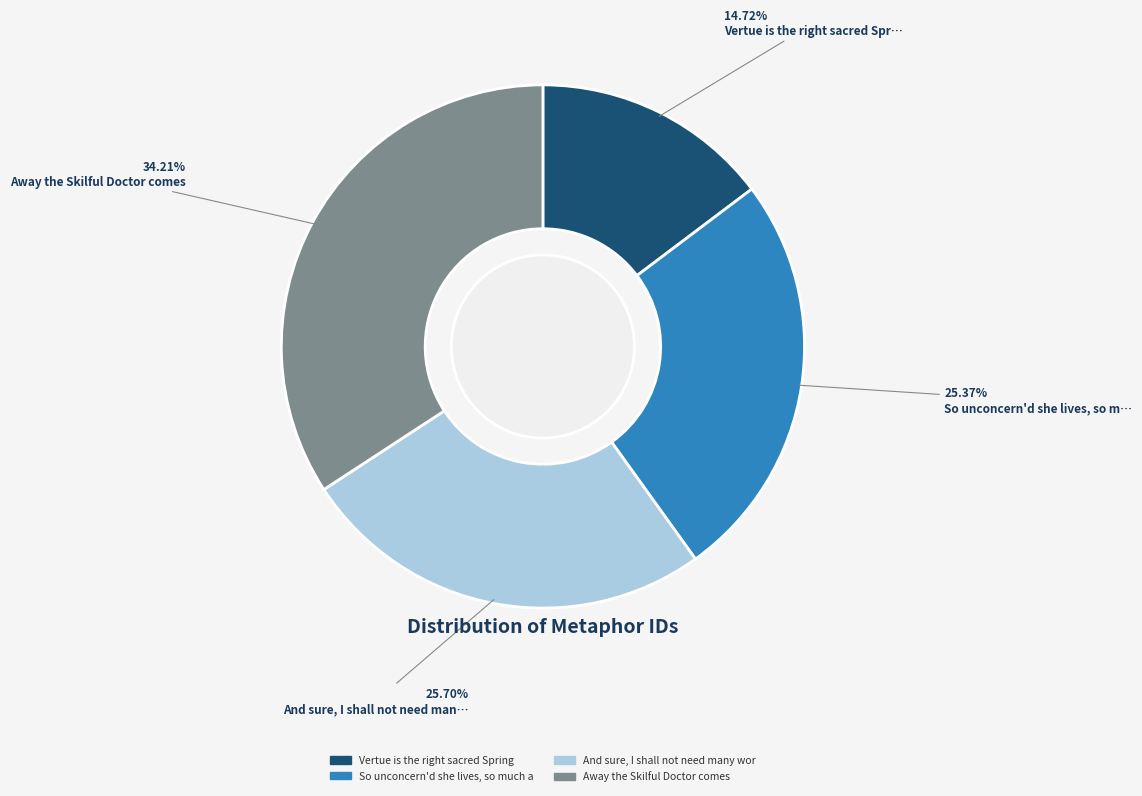

Is there any slice that represents more than half of the pie?

No